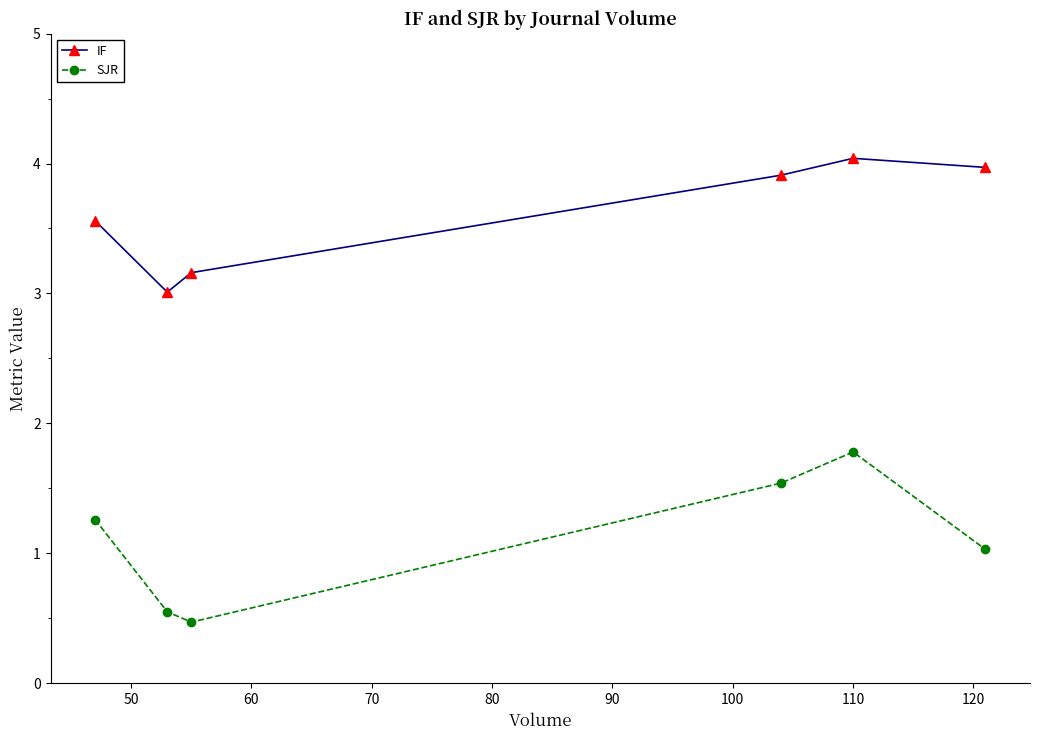

What is the value of the SJR point at the 4th from the left?

1.5